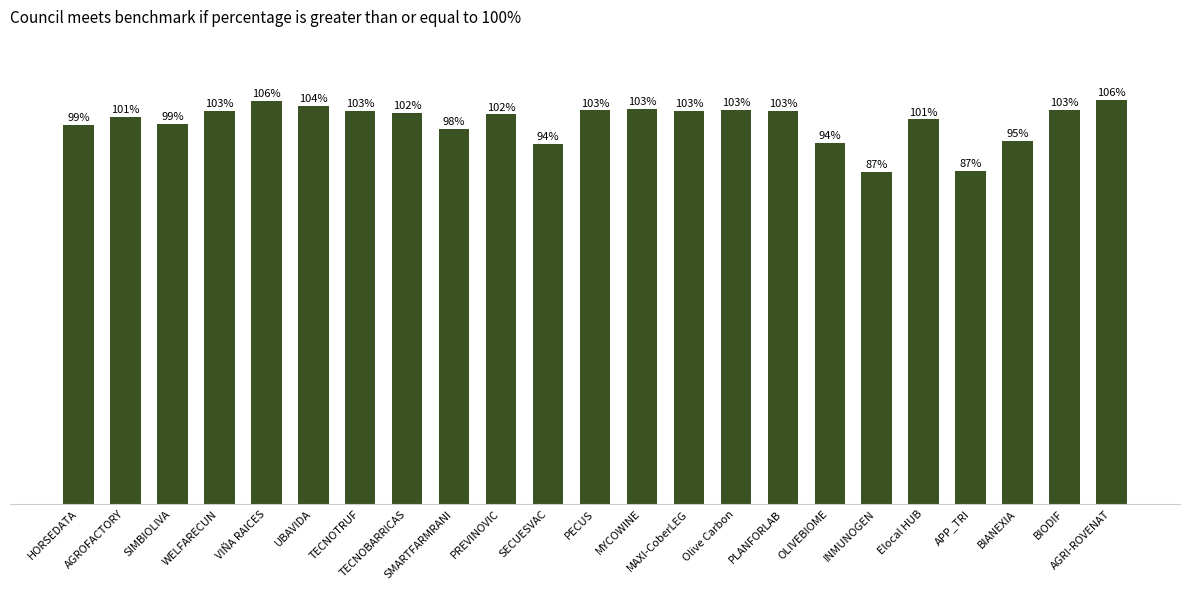

What is the label of the 20th bar from the left?

APP_TRI